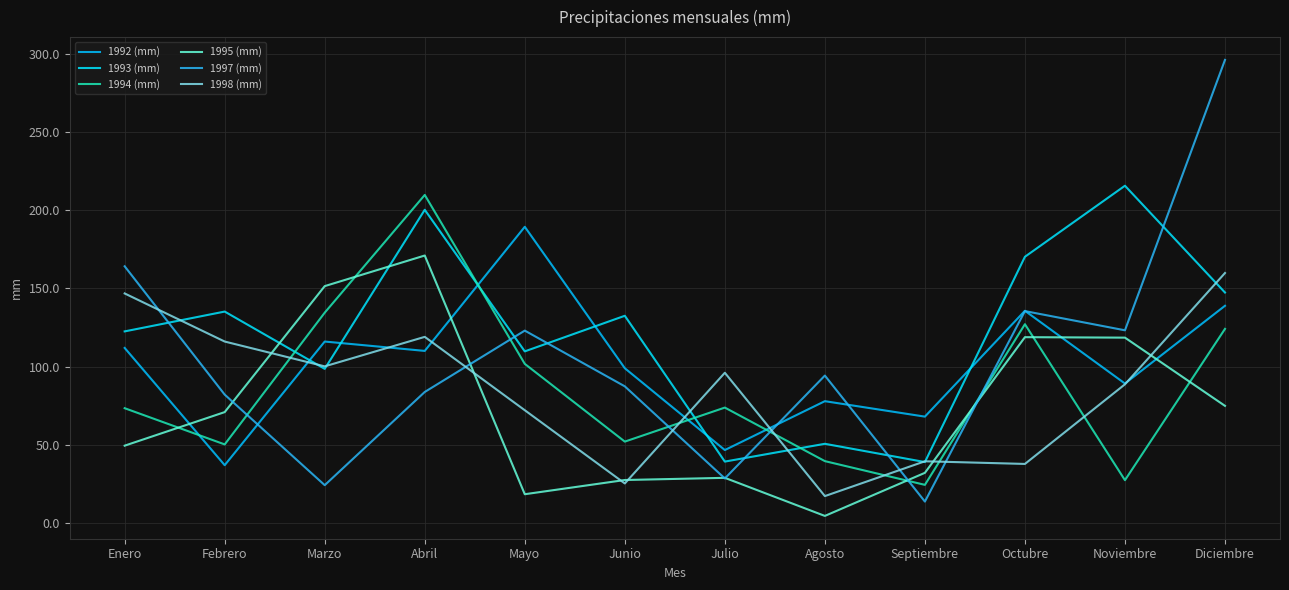

Which series has the widest spread of values?

1997 (mm)